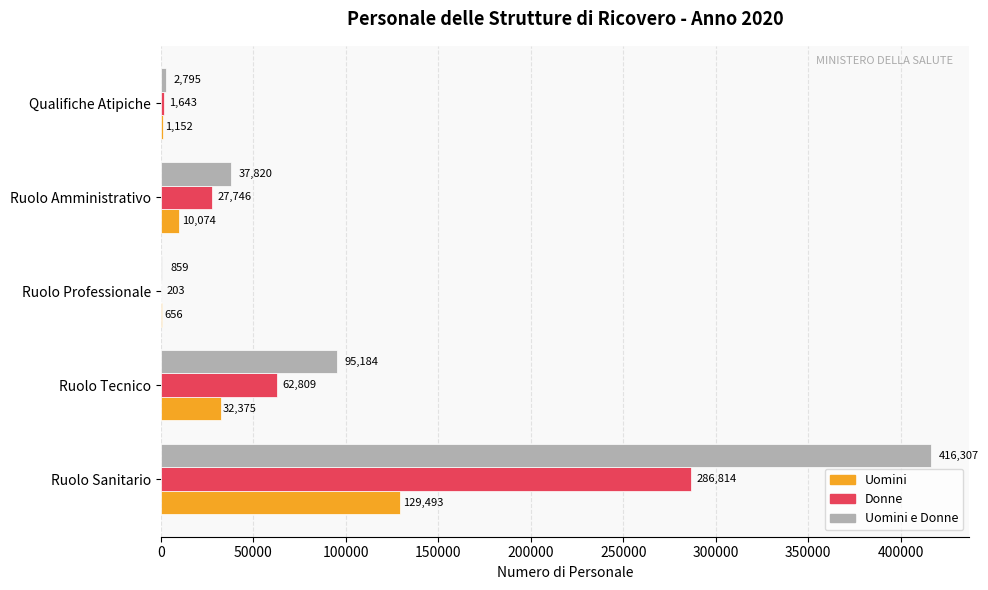

Which series changed the most between Ruolo Sanitario and Ruolo Amministrativo?

Uomini e Donne